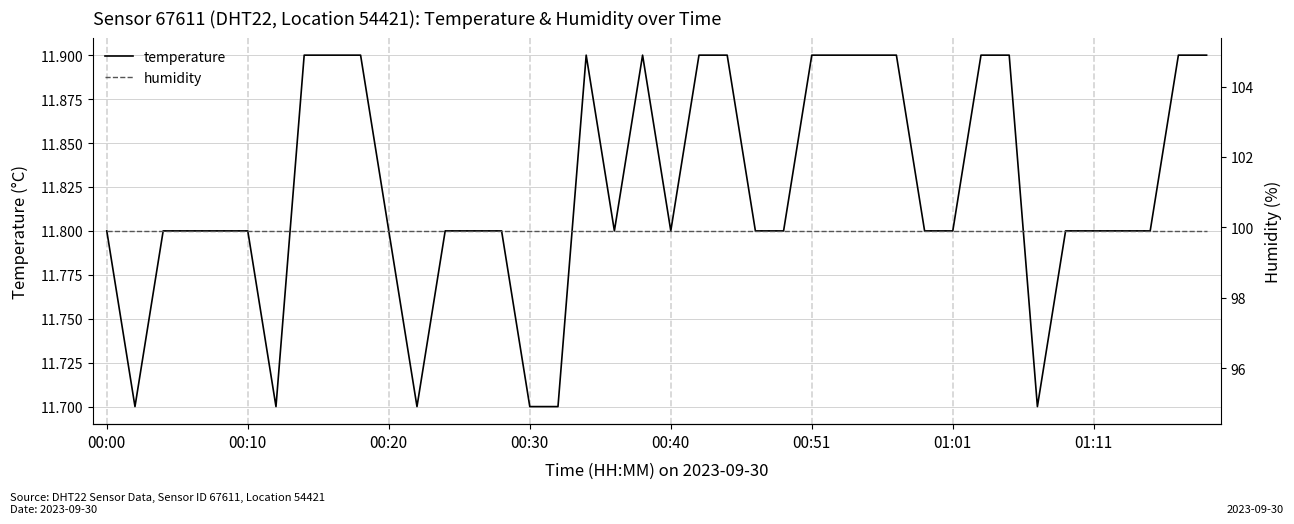

Does the chart have visible grid lines?

Yes